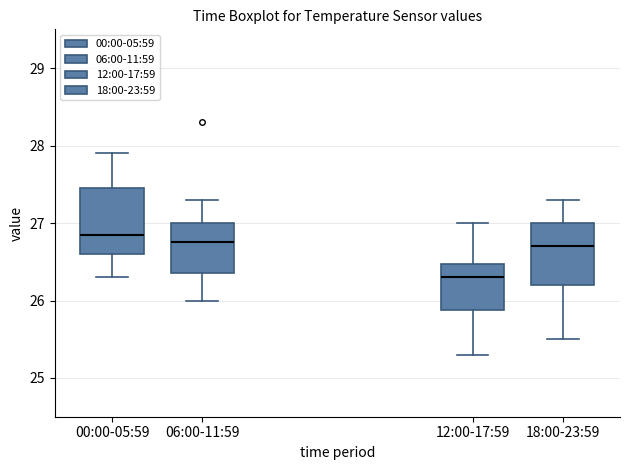

Which box has the lowest median line?

12:00-17:59